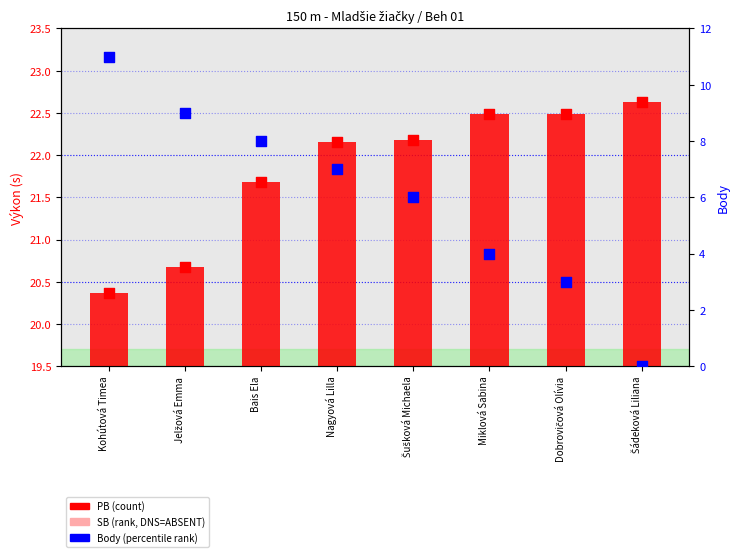

Which series contains the highest Y value?

SB